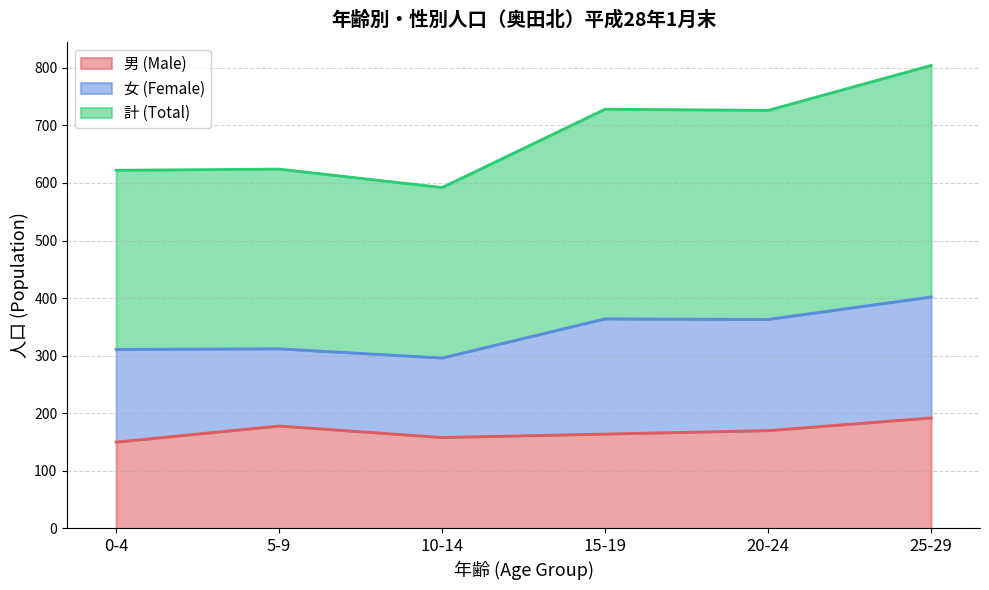

At which category is the sum across all series the highest?

25-29